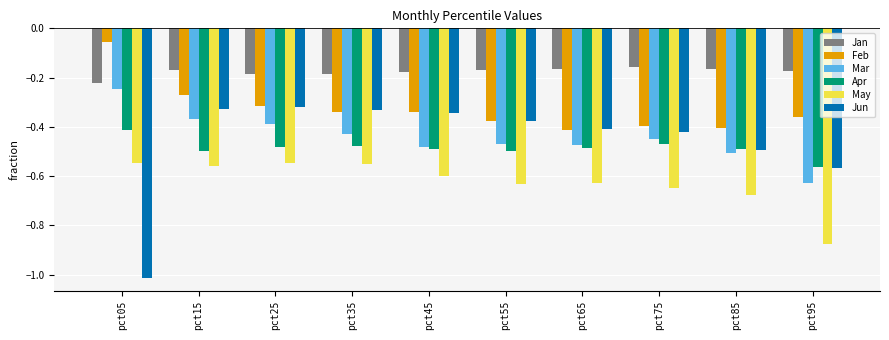

Between pct15 and pct65, which series saw the biggest shift?

Feb